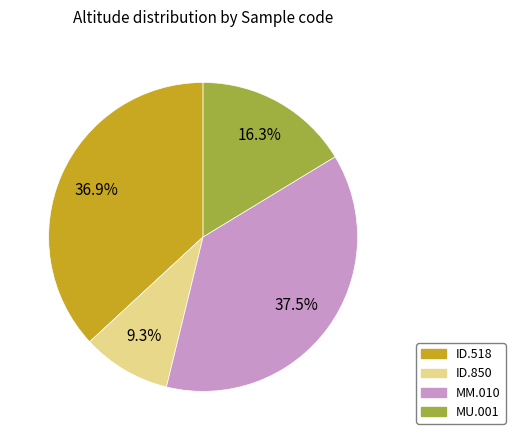

Which category has the smallest portion of the pie?

ID.850